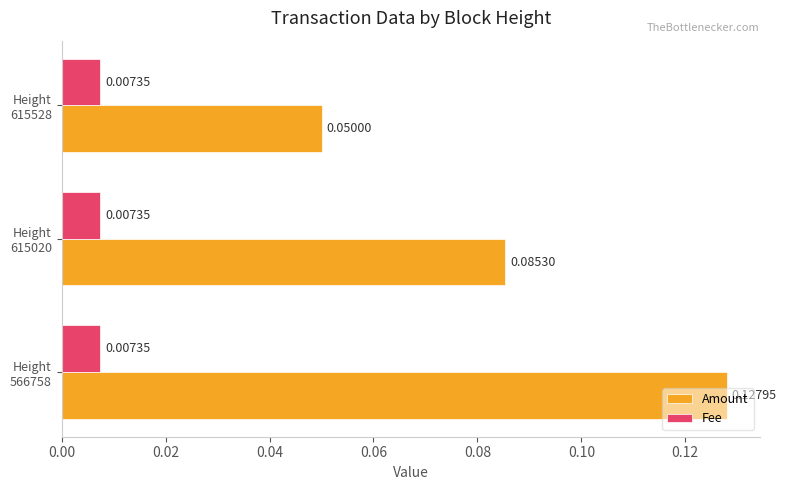

List the series in order of their peak value, lowest first.

Fee, Amount